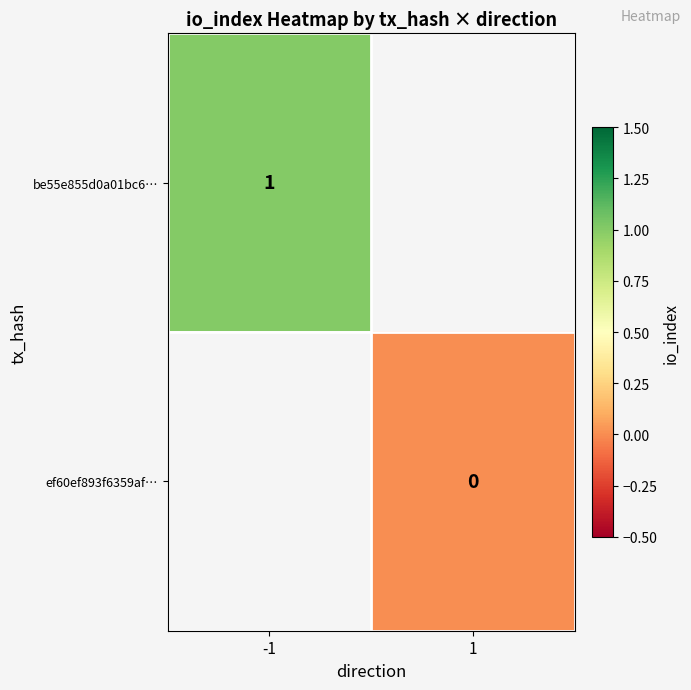

Is the value of ef60ef893f6359af… at 1 greater than the value of be55e855d0a01bc6… at -1?

No